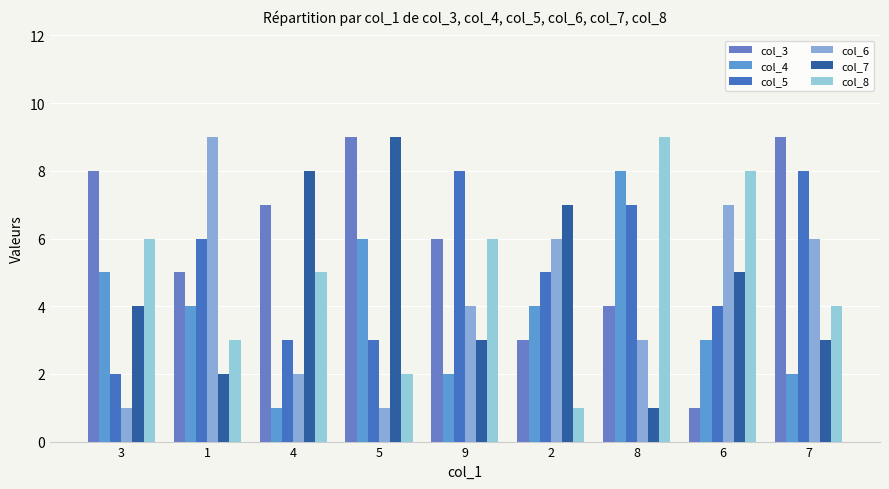

At how many categories does at least one series exceed 8?

4